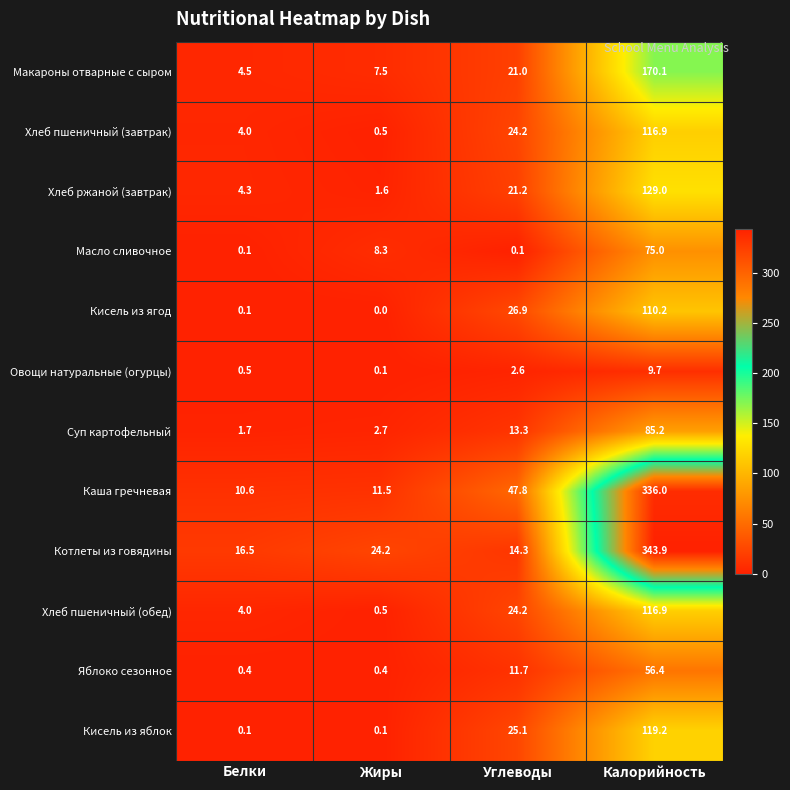

Is it true that Кисель из яблок equals 25.1 at Углеводы?

True